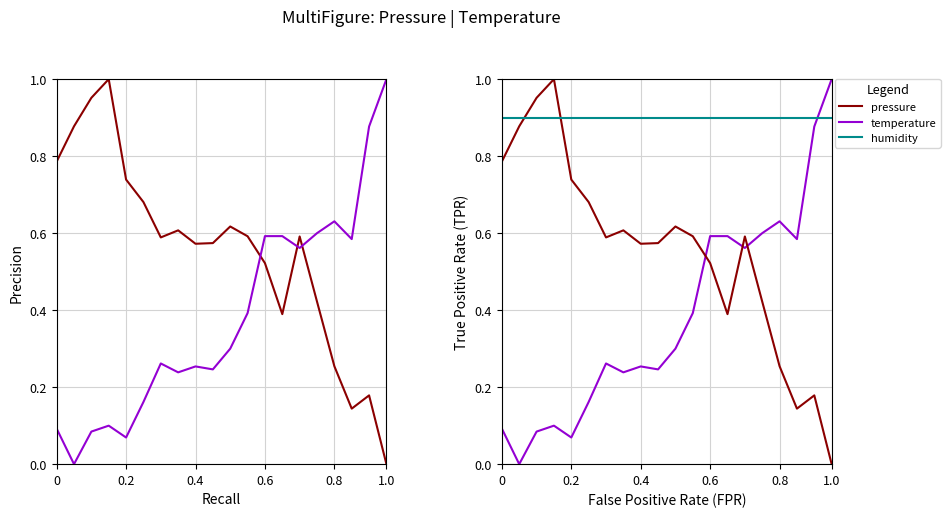

Reading left to right, list all the values displayed in this chart.

pressure: 0.8	0.9	1.0	1.0	0.7	0.7	0.6	0.6	0.6	0.6	0.6	0.6	0.5	0.4	0.6	0.4	0.3	0.1	0.2	0.0
temperature: 0.1	0.0	0.1	0.1	0.1	0.2	0.3	0.2	0.3	0.2	0.3	0.4	0.6	0.6	0.6	0.6	0.6	0.6	0.9	1.0
humidity: 0.9	0.9	0.9	0.9	0.9	0.9	0.9	0.9	0.9	0.9	0.9	0.9	0.9	0.9	0.9	0.9	0.9	0.9	0.9	0.9